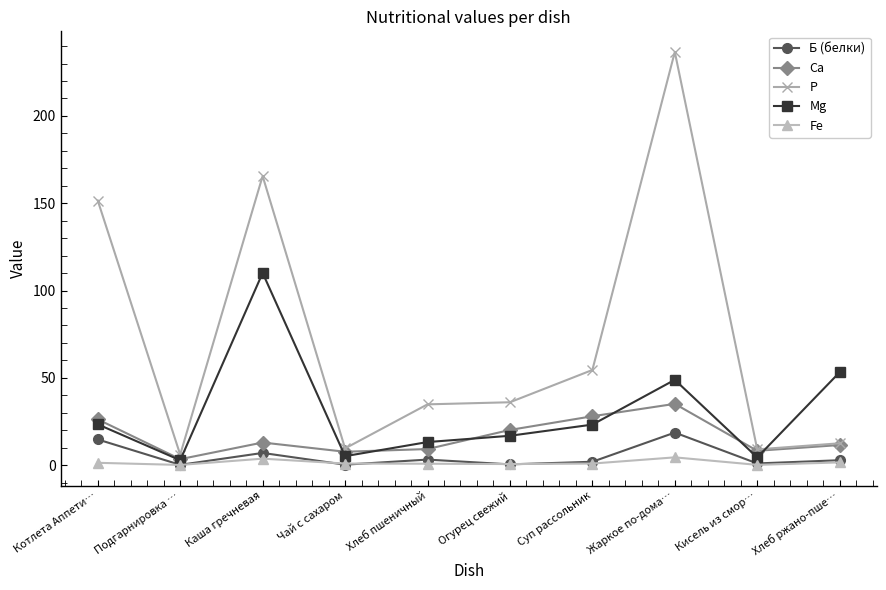

Where is Р nearest to the value 121?

Котлета Аппети…